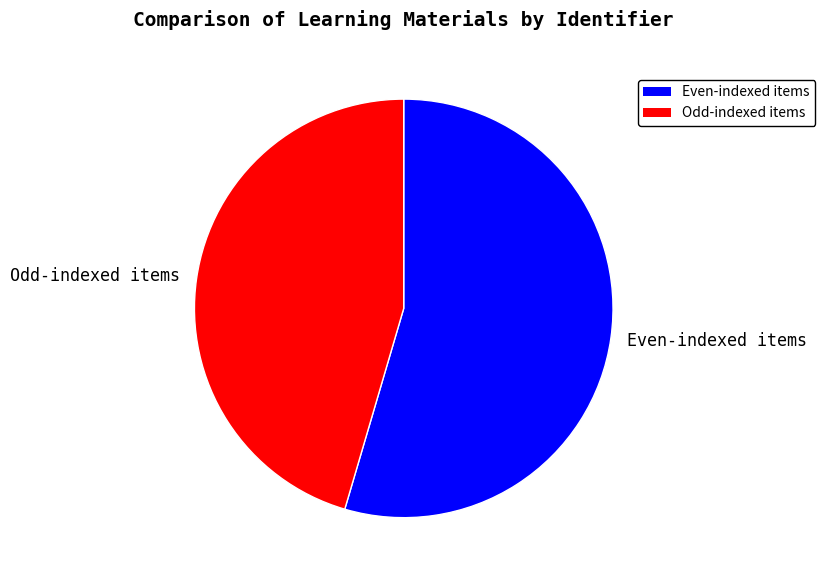

What is the largest slice in the pie chart?

Even-indexed items